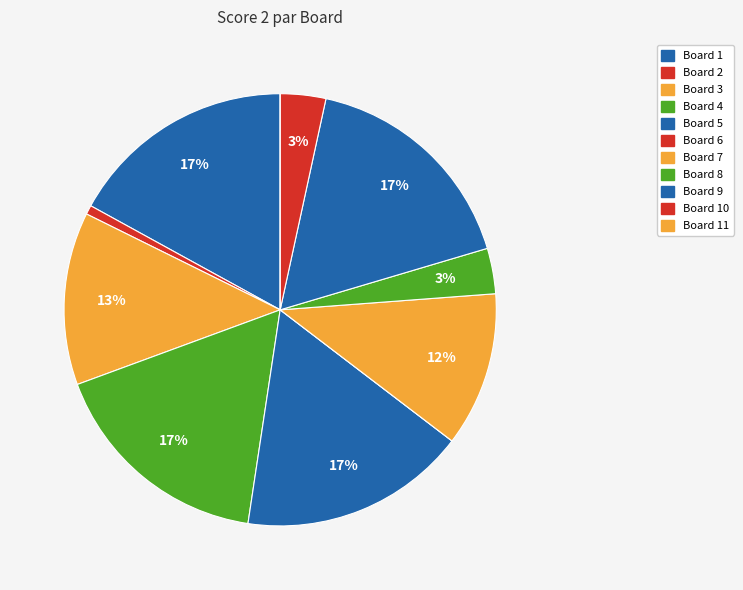

Count the number of slices in the pie.

11